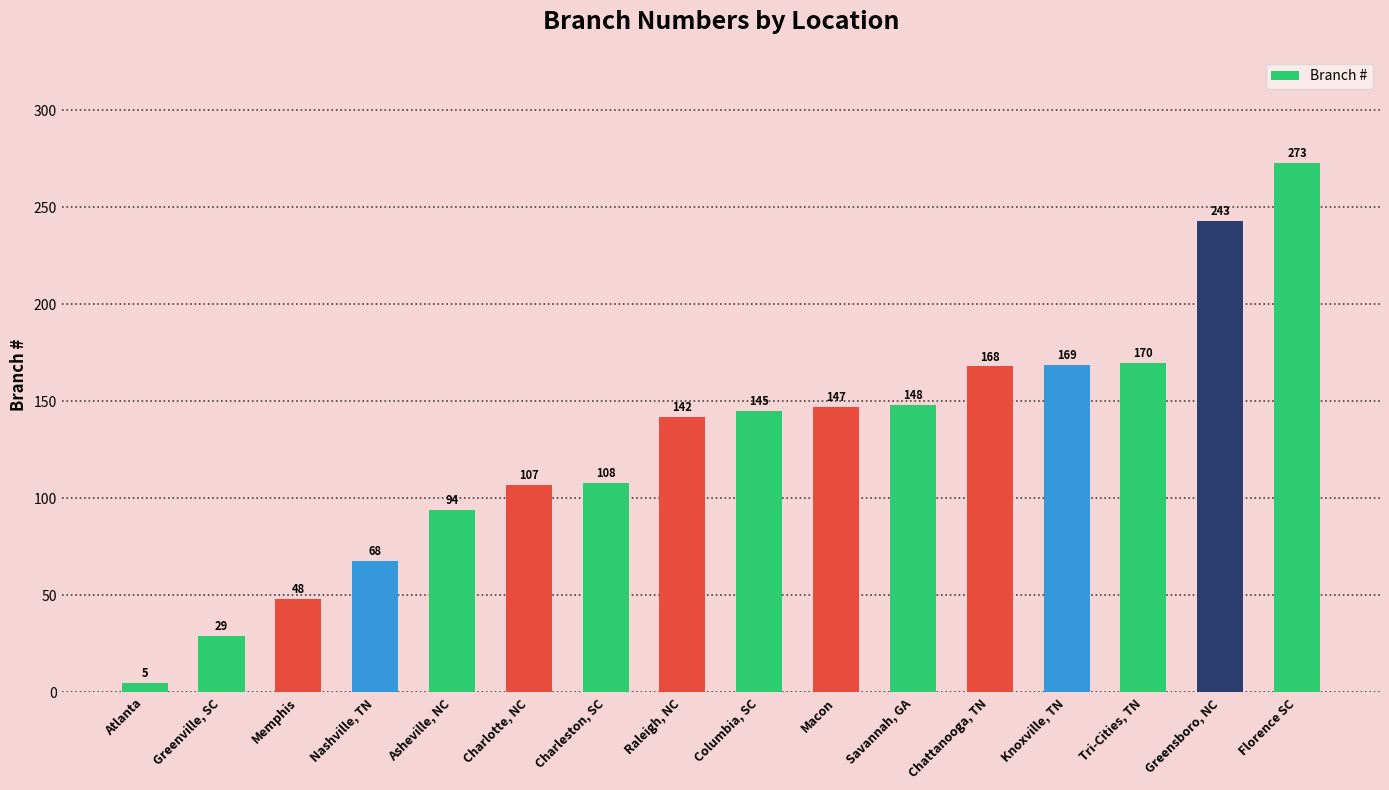

What is the change in value from Raleigh, NC to Knoxville, TN?

+27